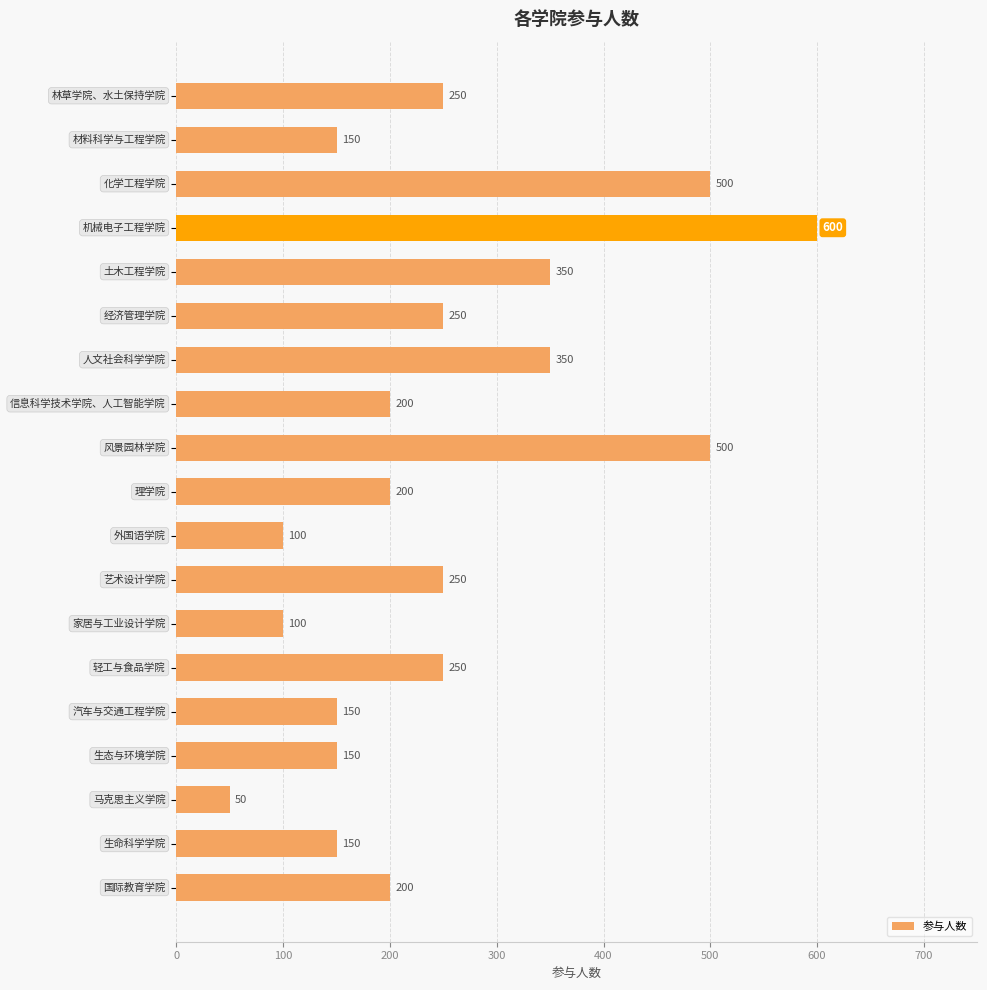

Reading top to bottom, transcribe all the data shown in this chart.

250	150	500	600	350	250	350	200	500	200	100	250	100	250	150	150	50	150	200